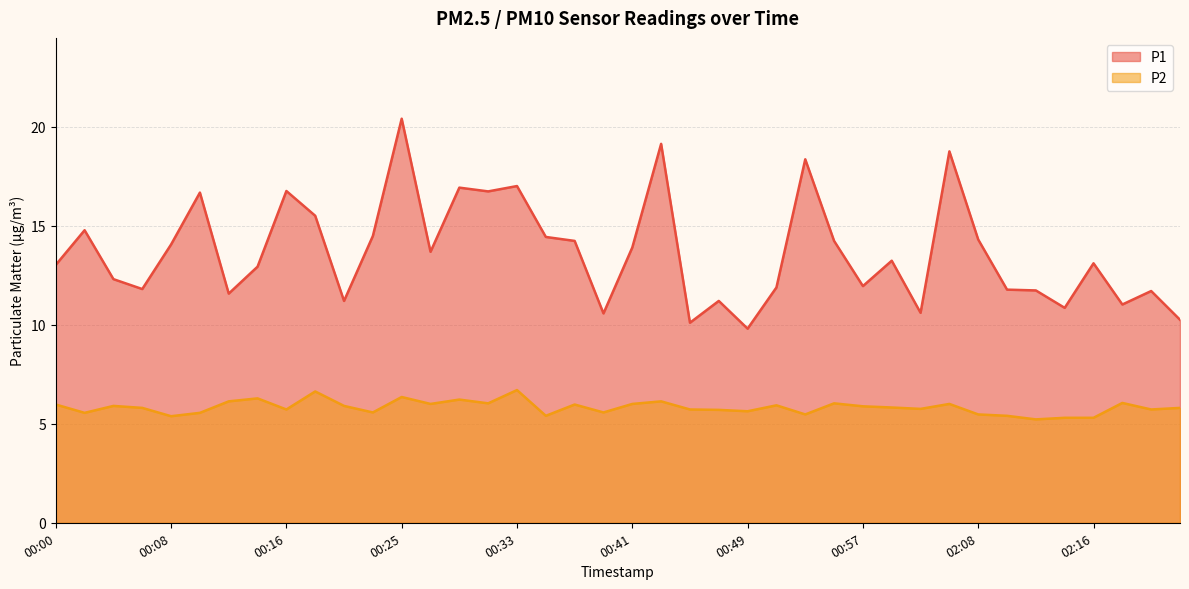

What value does the P1 series have at 02:10?

11.8